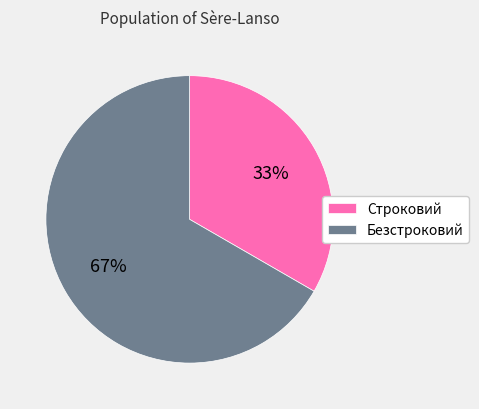

How many slices are in this pie chart?

2